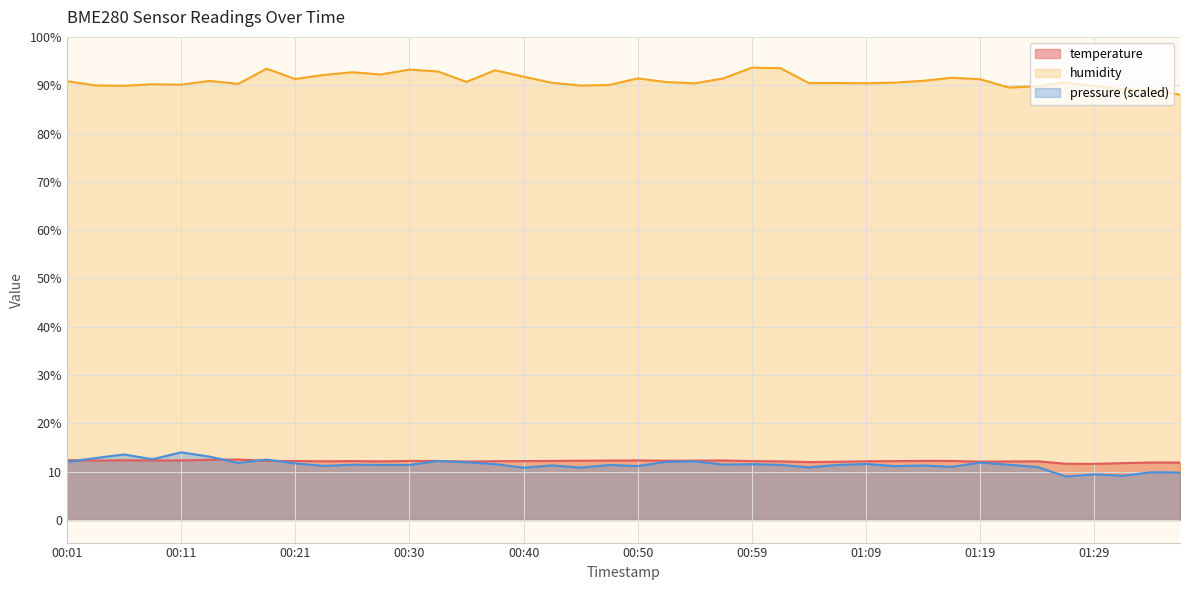

What is the sum of all humidity values?

3638.2